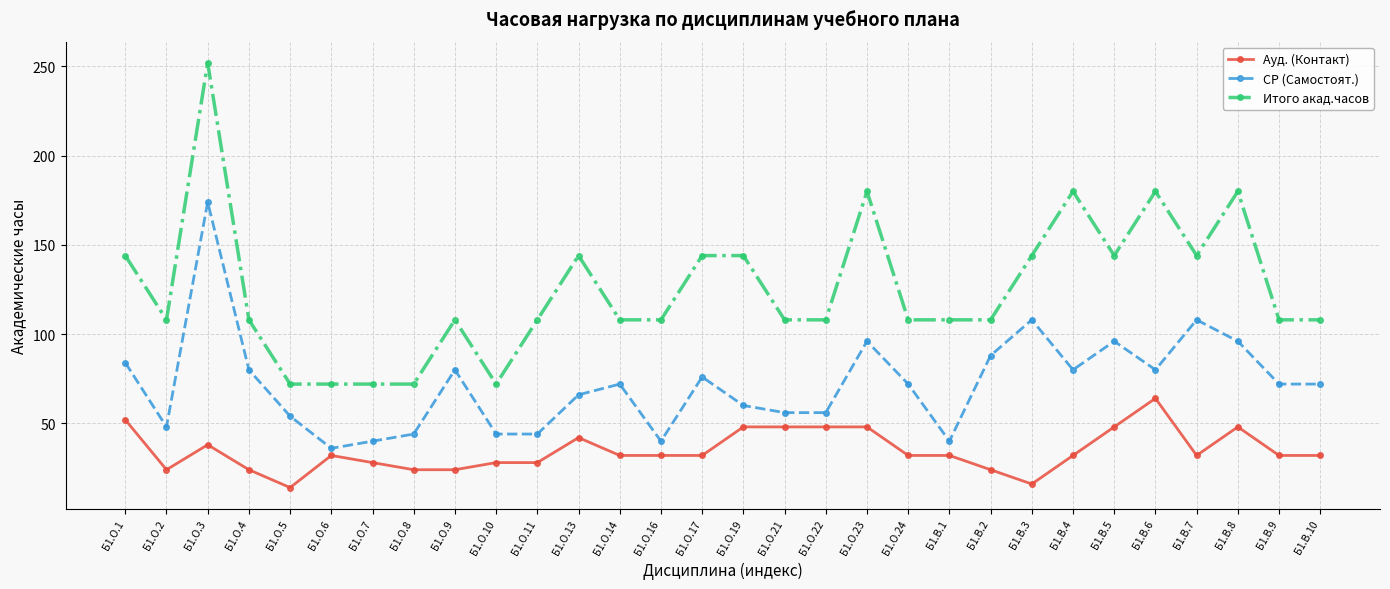

At which category is the sum across all series the highest?

Б1.О.3